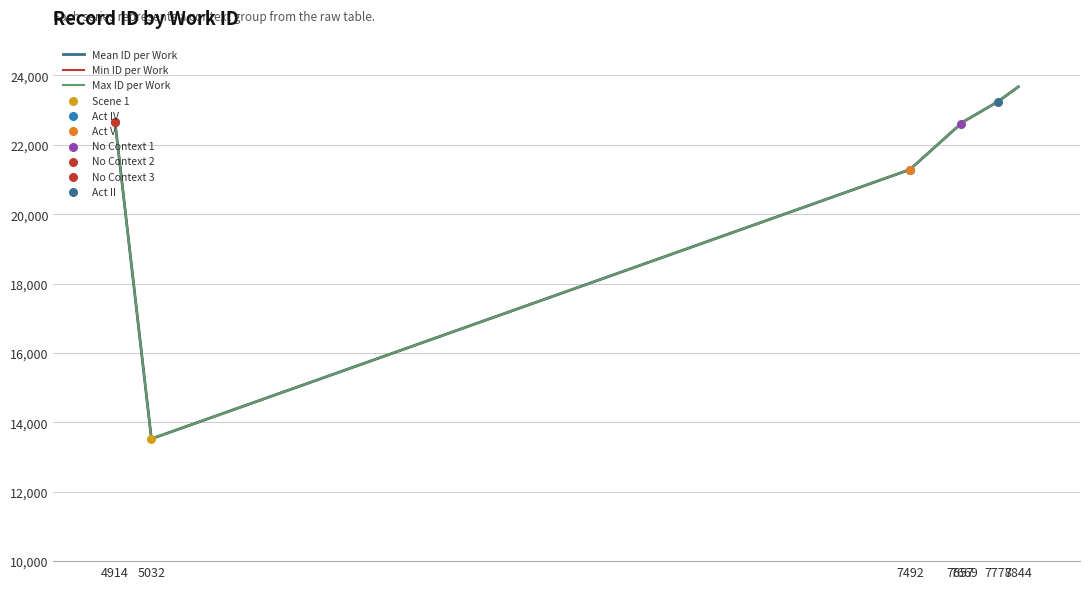

Is the value of Min ID per Work at 4914 greater than the value of Mean ID per Work at 7844?

No